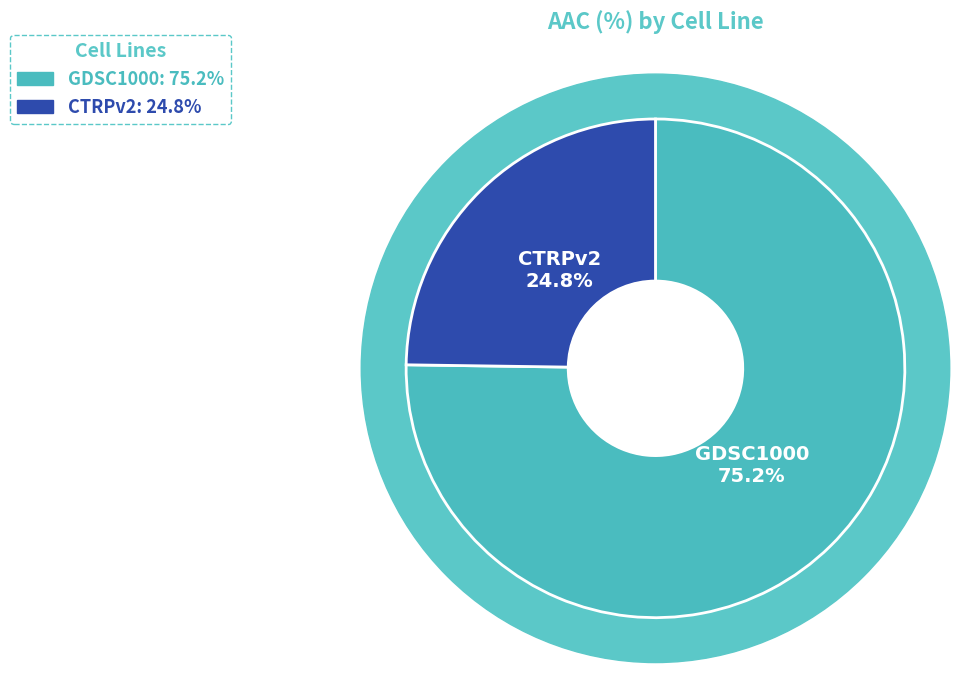

Does any single category account for the majority?

Yes